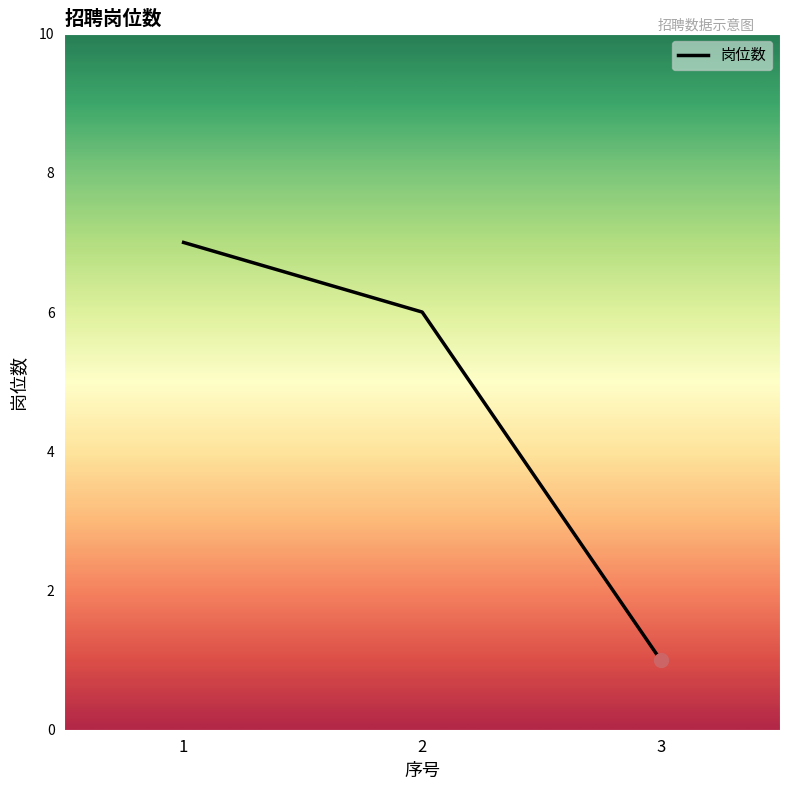

Rank the categories by value from lowest to highest.

3, 2, 1